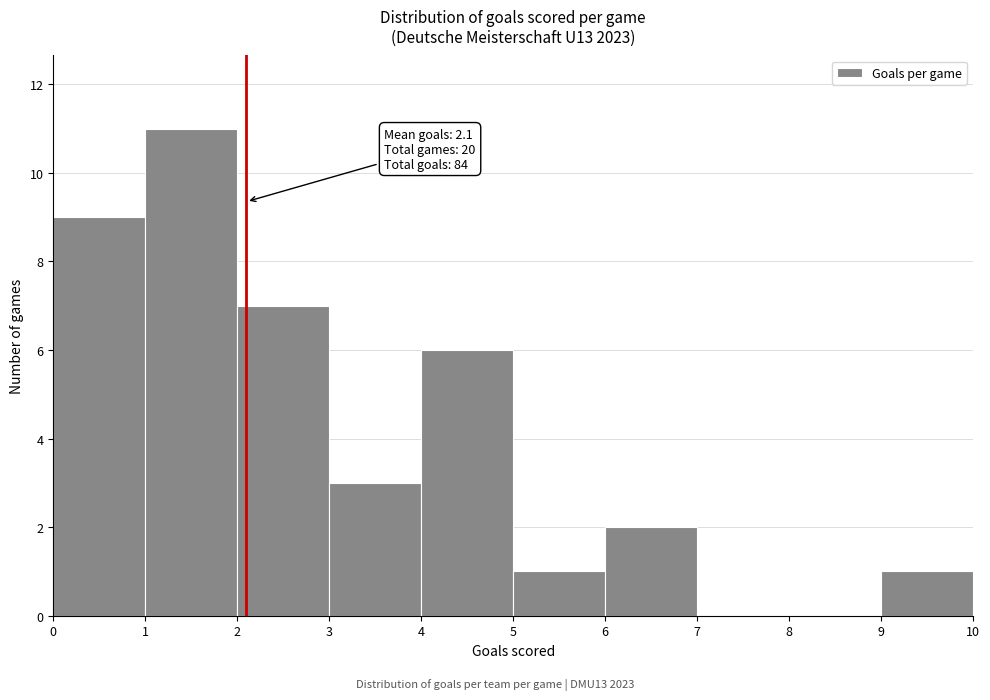

Which range on the x-axis has the tallest bar?

1 to 2